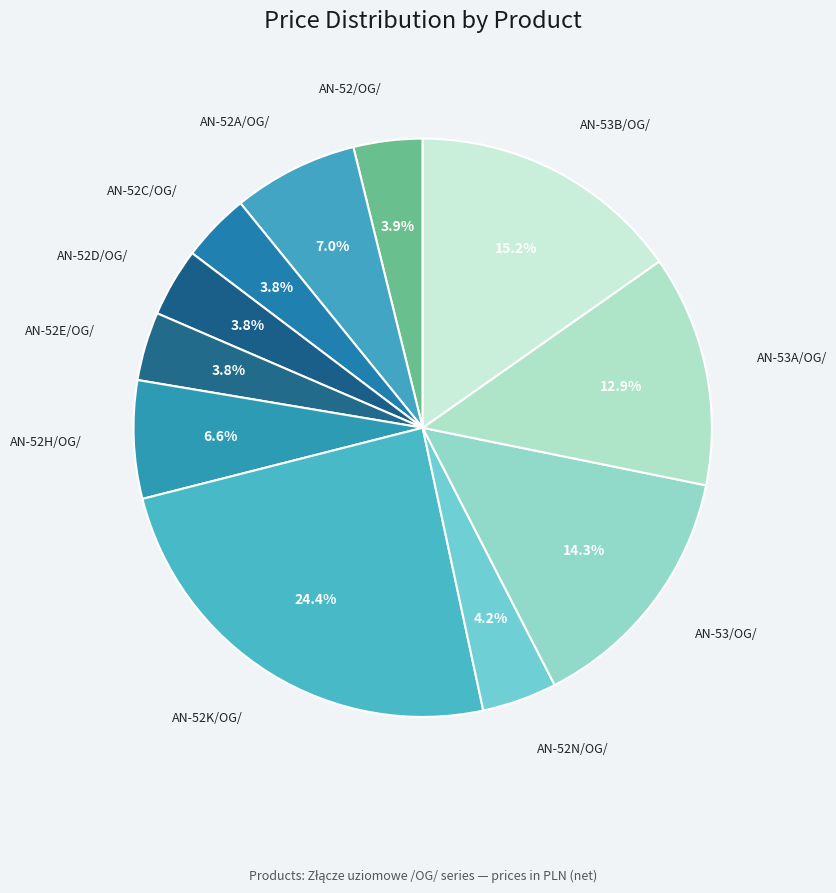

Count the number of slices in the pie.

11